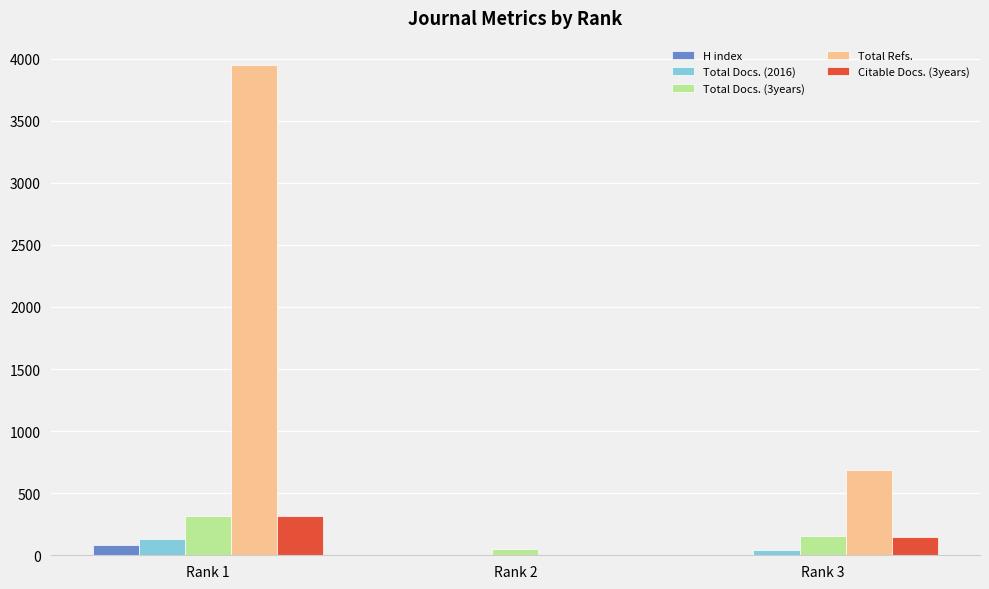

Does the chart contain stacked bars?

No